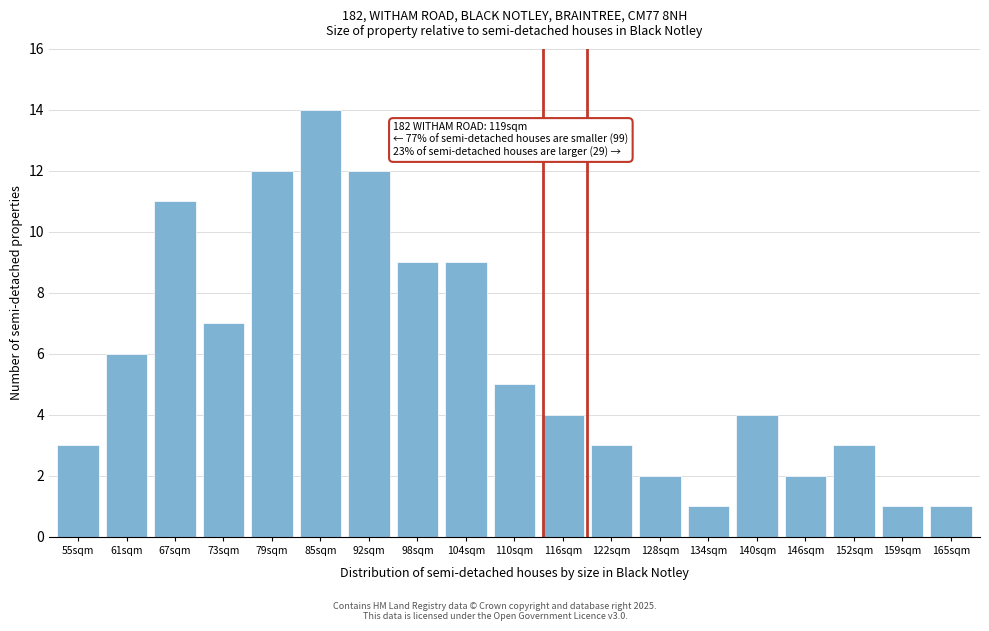

Reading left to right, extract all data points from this chart.

55sqm=3	61sqm=6	67sqm=11	73sqm=7	79sqm=12	85sqm=14	92sqm=12	98sqm=9	104sqm=9	110sqm=5	116sqm=4	122sqm=3	128sqm=2	134sqm=1	140sqm=4	146sqm=2	152sqm=3	159sqm=1	165sqm=1